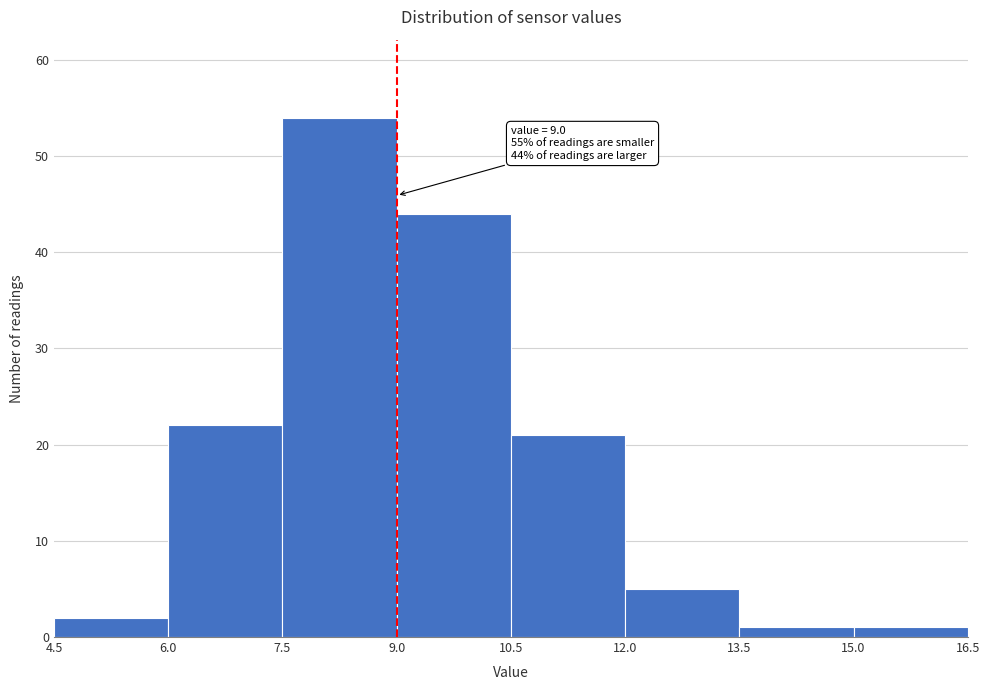

Over which range of the x-axis is the bar tallest?

7.5 to 9.0